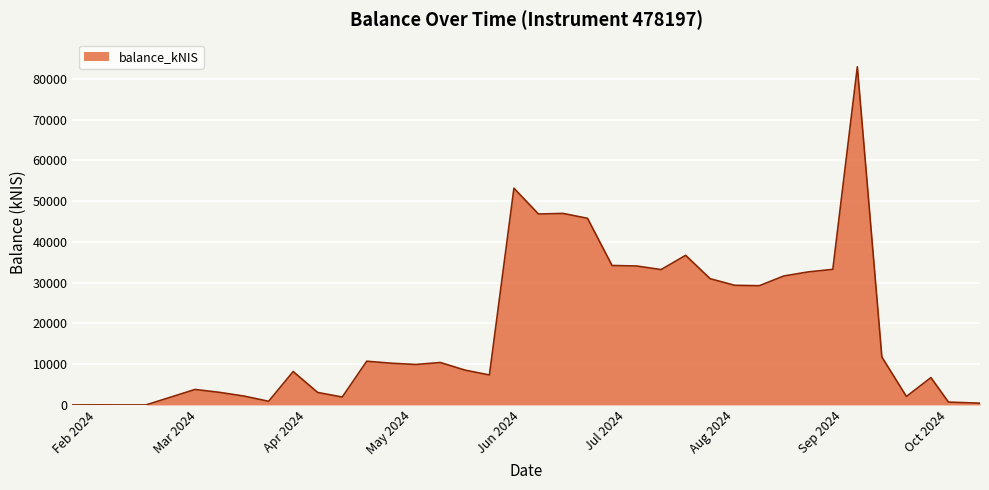

How many lines are shown in the chart?

1